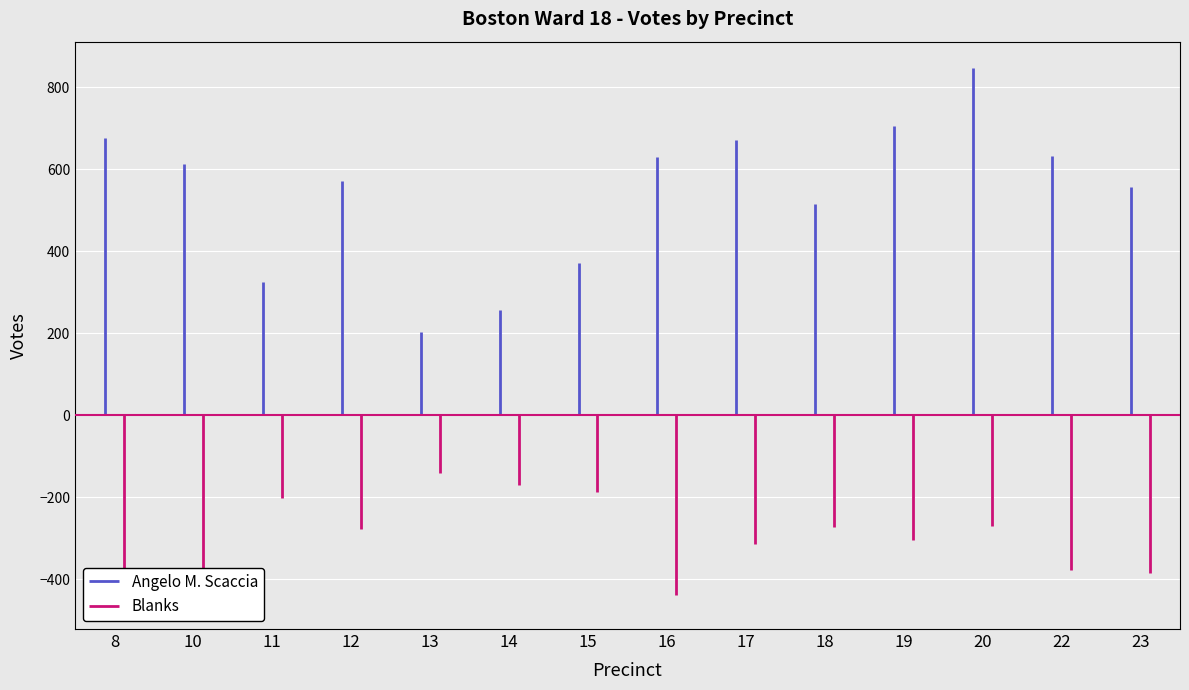

How many lines are shown in the chart?

2